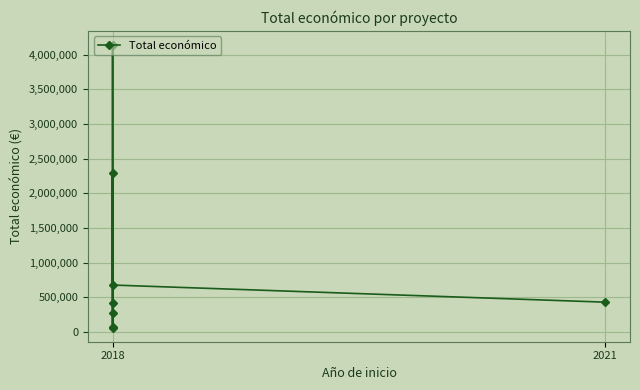

The chart shows a value of 116566 at 2018. True or false?

False